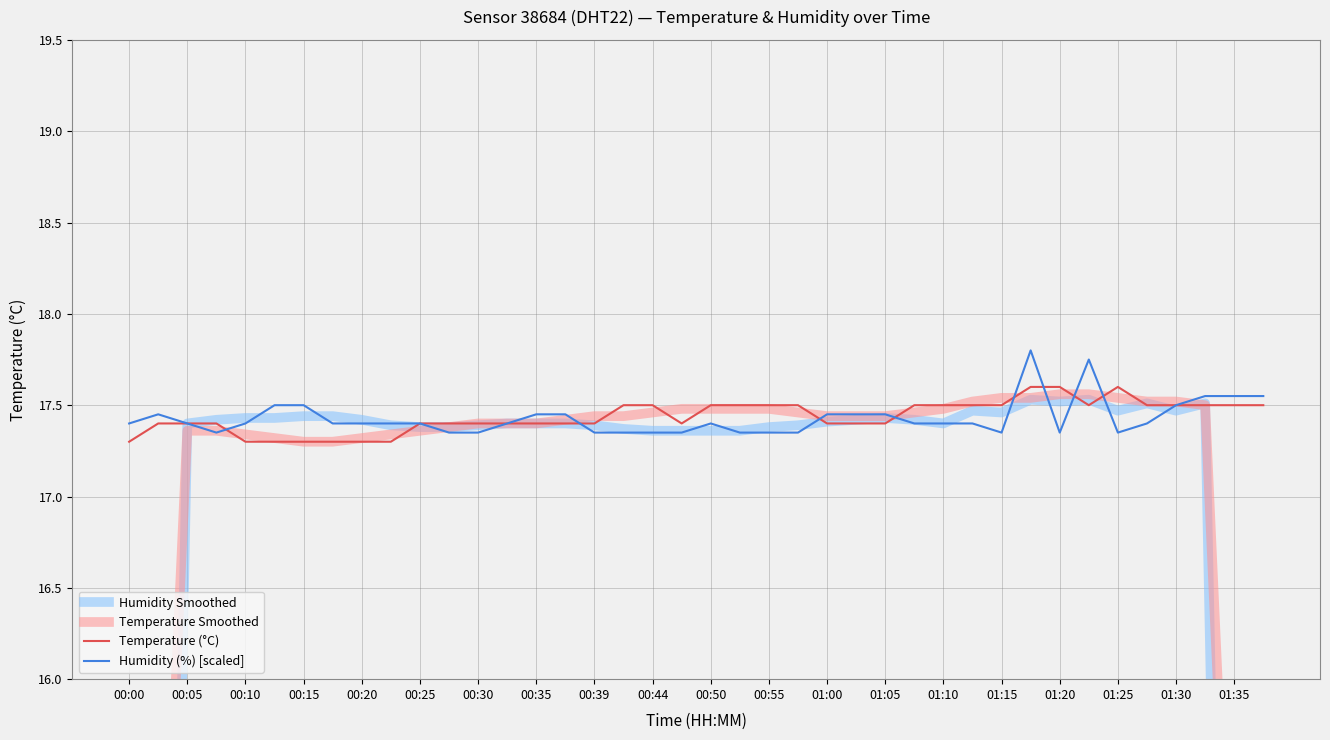

What position from the left is 35?

36